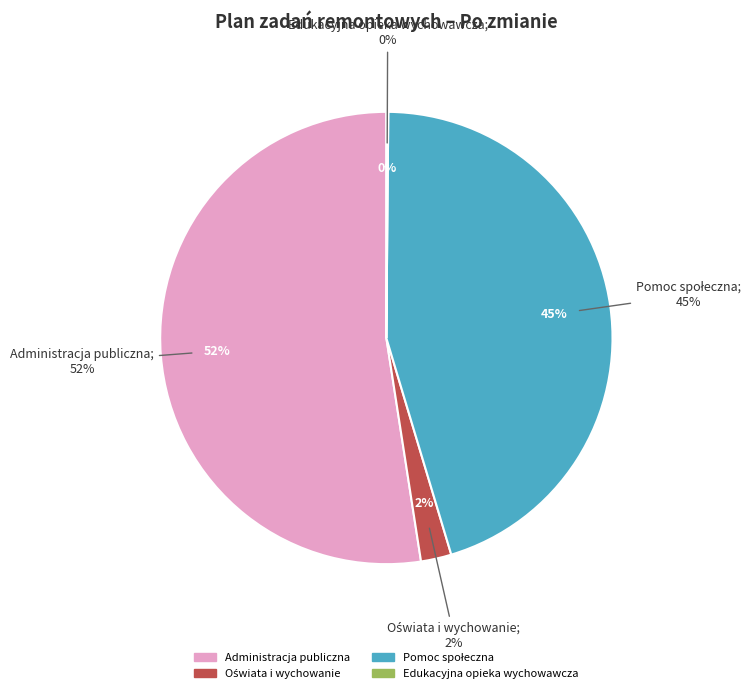

Which category has the biggest portion of the pie?

Administracja publiczna